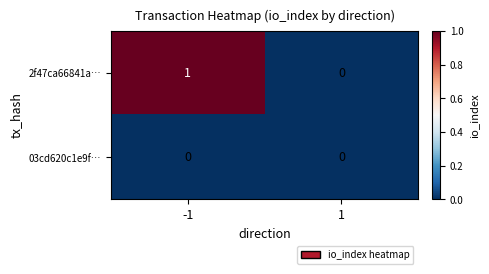

Which series has the largest total across all categories?

2f47ca66841a…